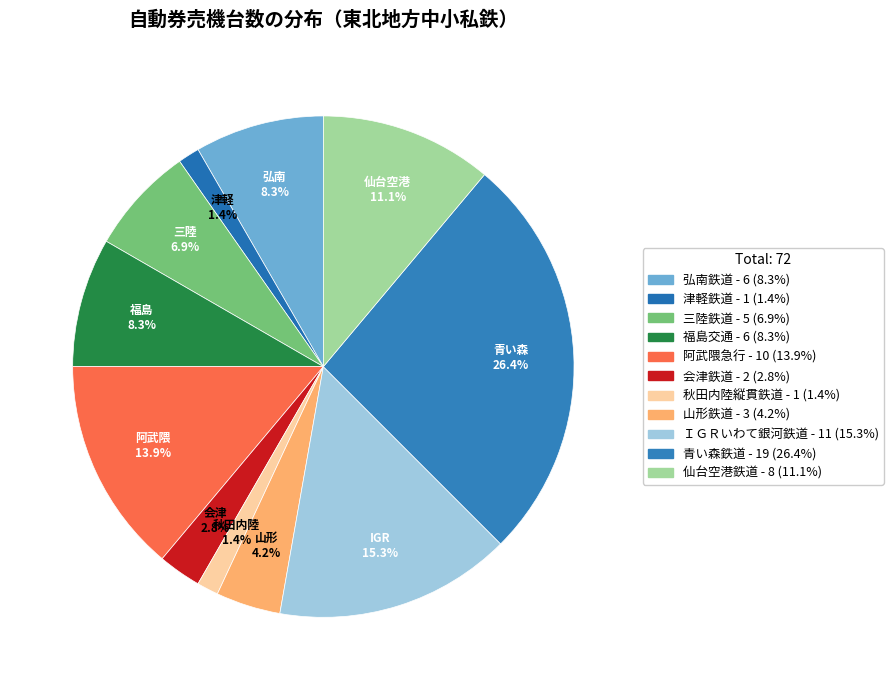

What portion of the pie excludes 仙台空港鉄道?

88.9%